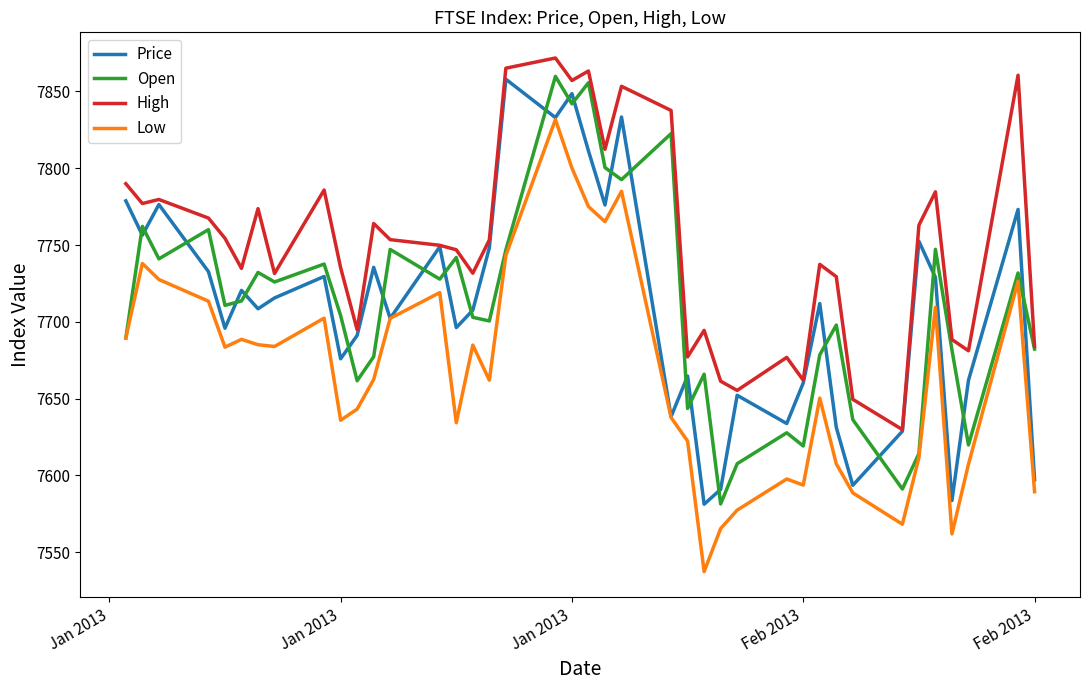

What are all the series names shown in the legend?

Price, Open, High, Low